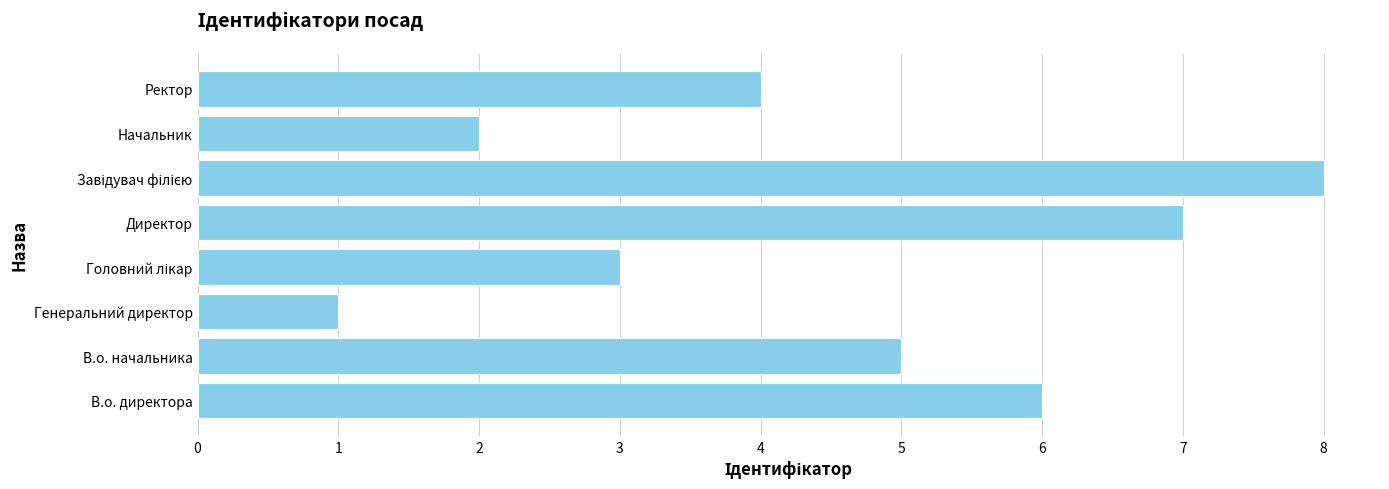

What value does the data have at В.о. директора?

6